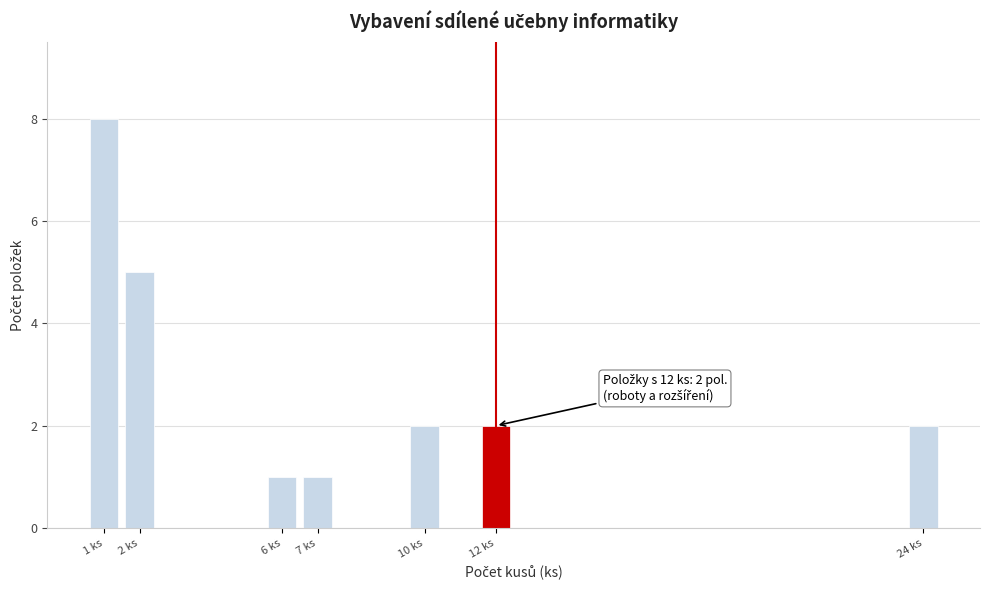

Reading left to right, extract all data points from this chart.

1 ks=8	2 ks=5	6 ks=1	7 ks=1	10 ks=2	12 ks=2	24 ks=2